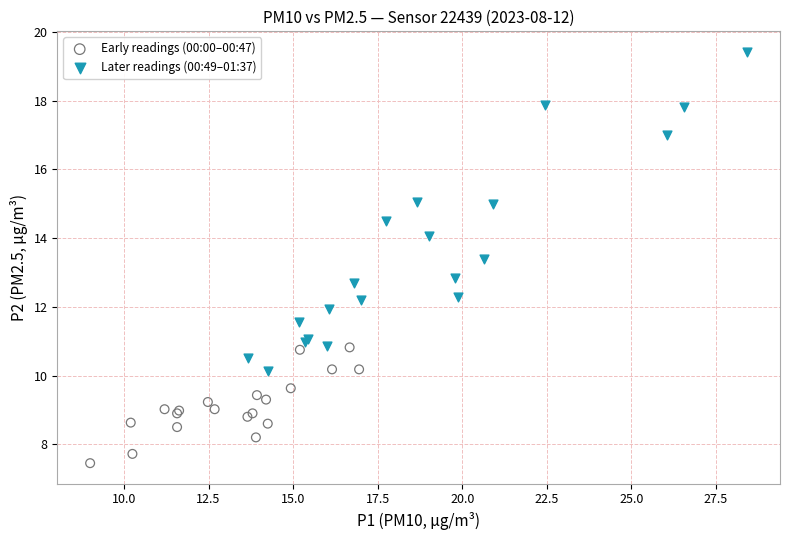

Which series reaches the maximum Y coordinate?

Later readings (00:49–01:37)